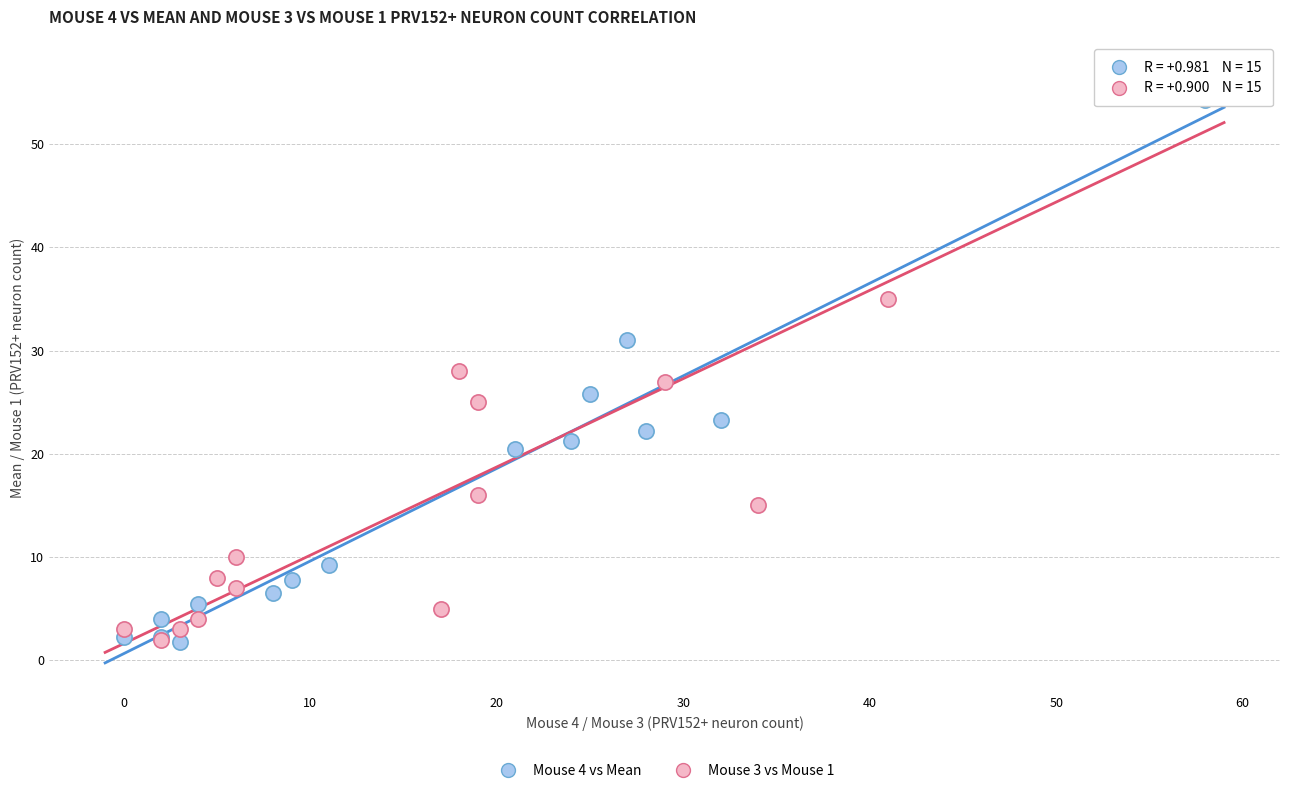

Which series reaches the maximum Y coordinate?

Mouse 3 vs Mouse 1